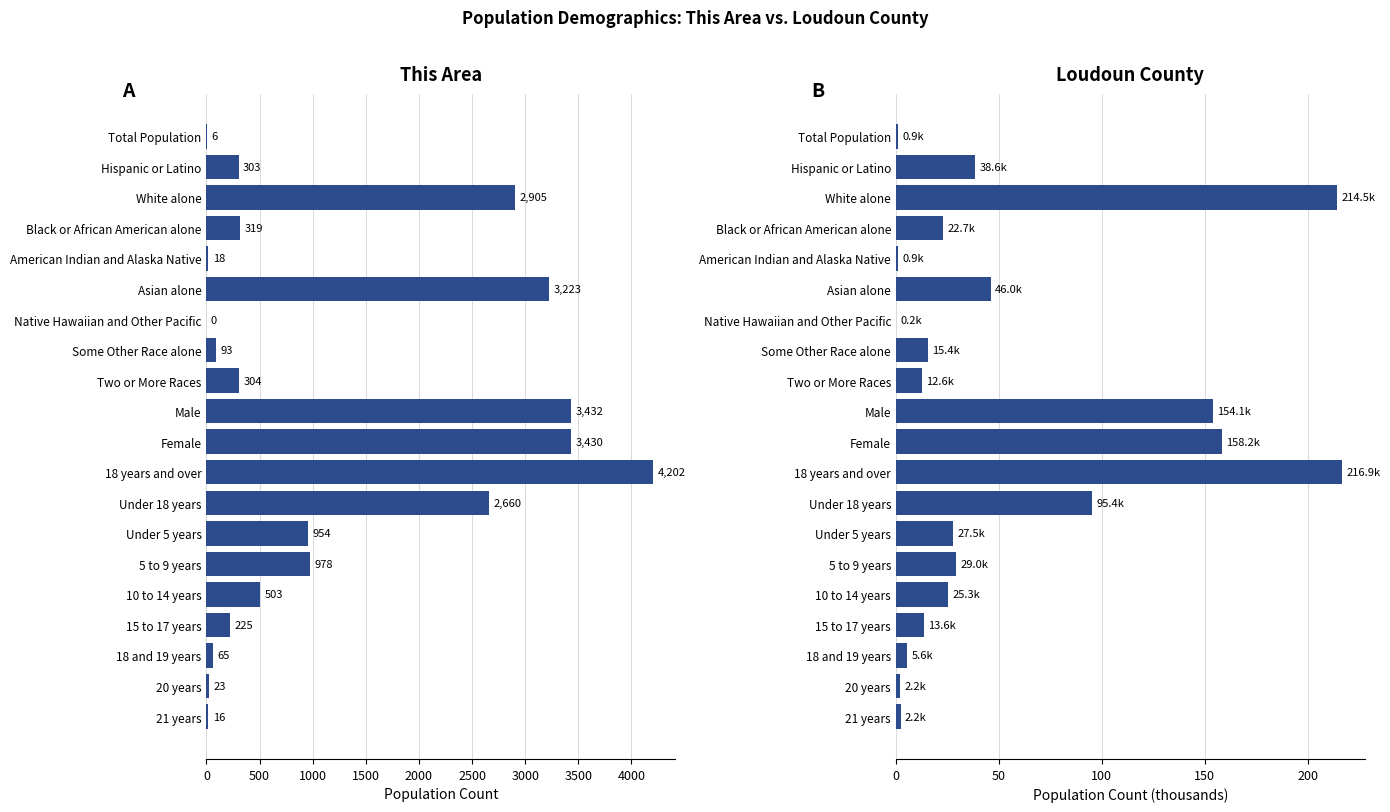

How many data points in This Area are above 319?

9